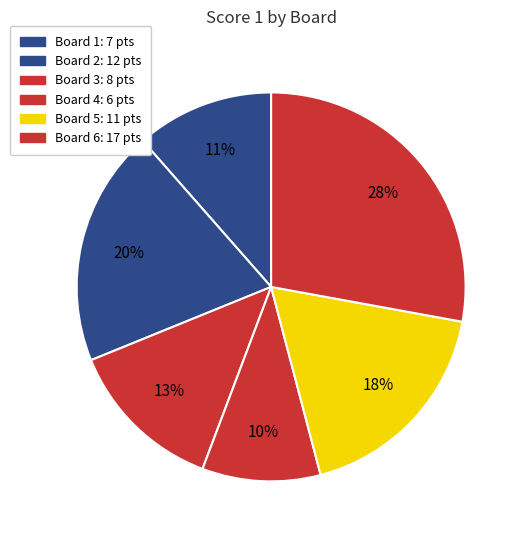

Combined, what portion of the pie is Board 2 and Board 6?

47.5%